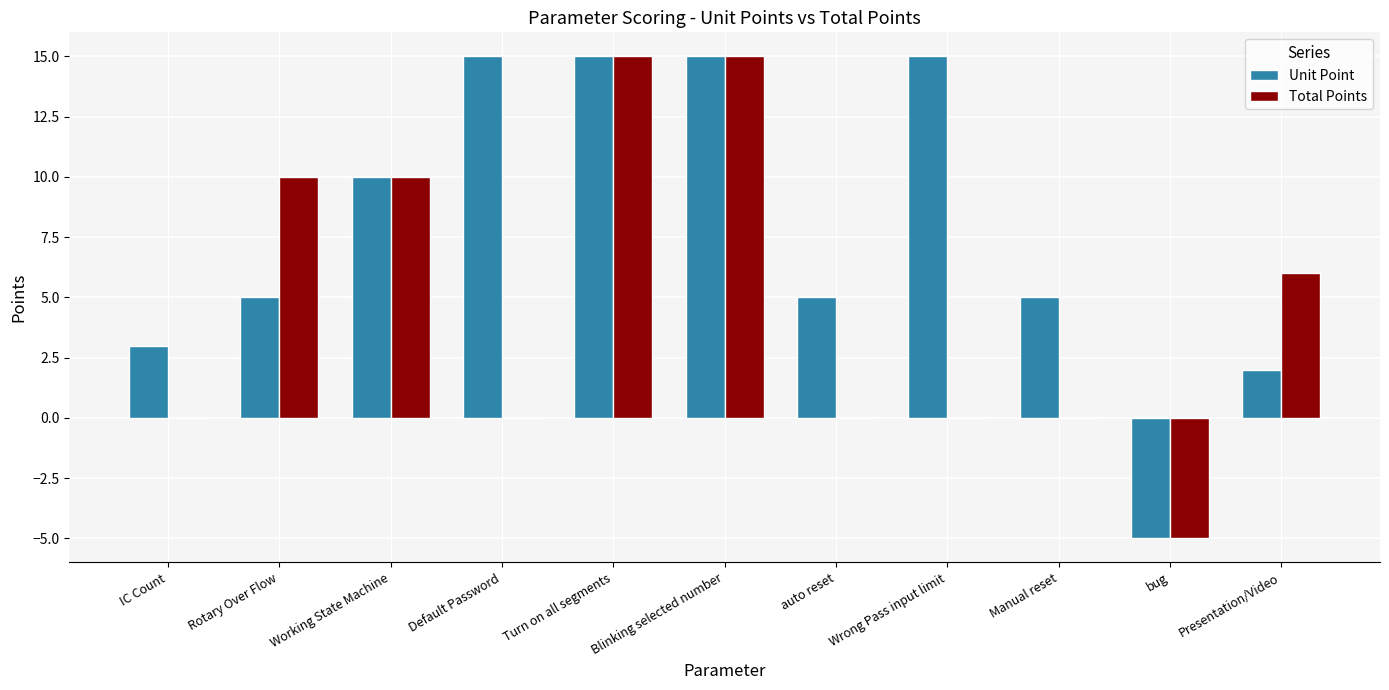

What is the sum of all Total Points values?

51